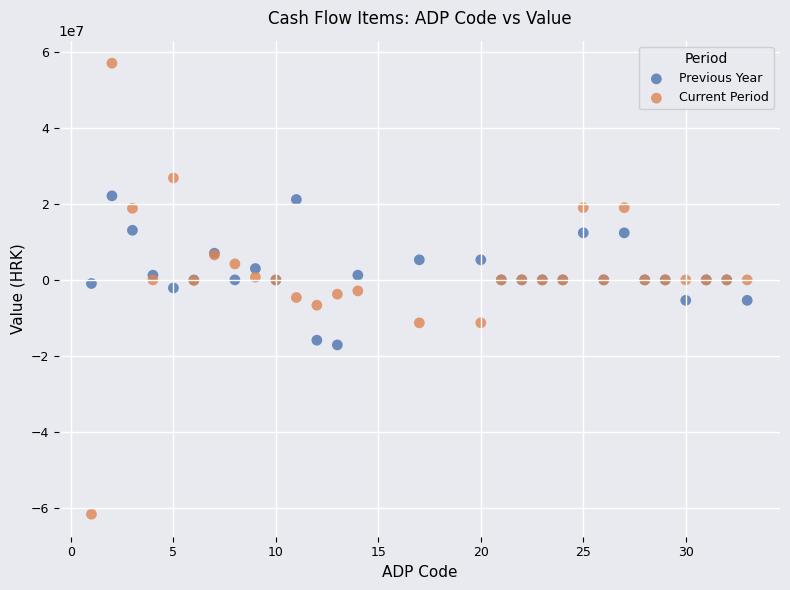

Which series has the largest Y range (max minus min)?

Current Period